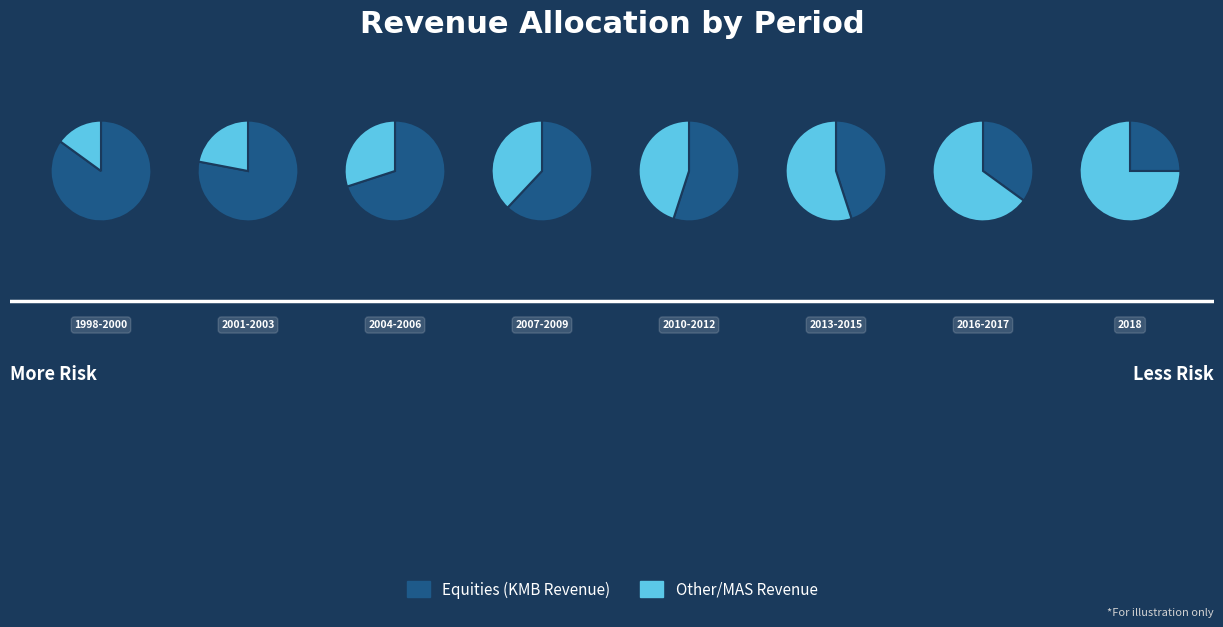

To the nearest percent, what is the difference between the largest and smallest slice percentages?

49%